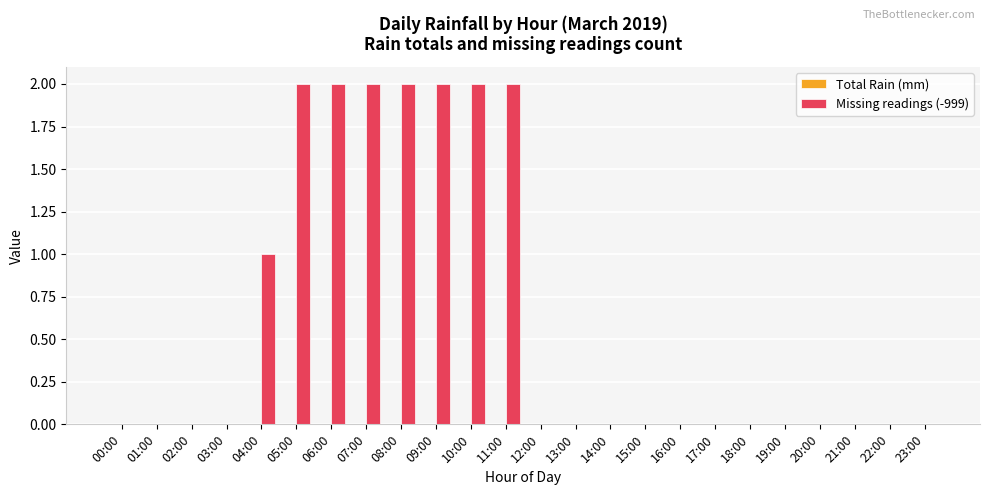

Which has a higher value, 12:00 or 10:00?

10:00